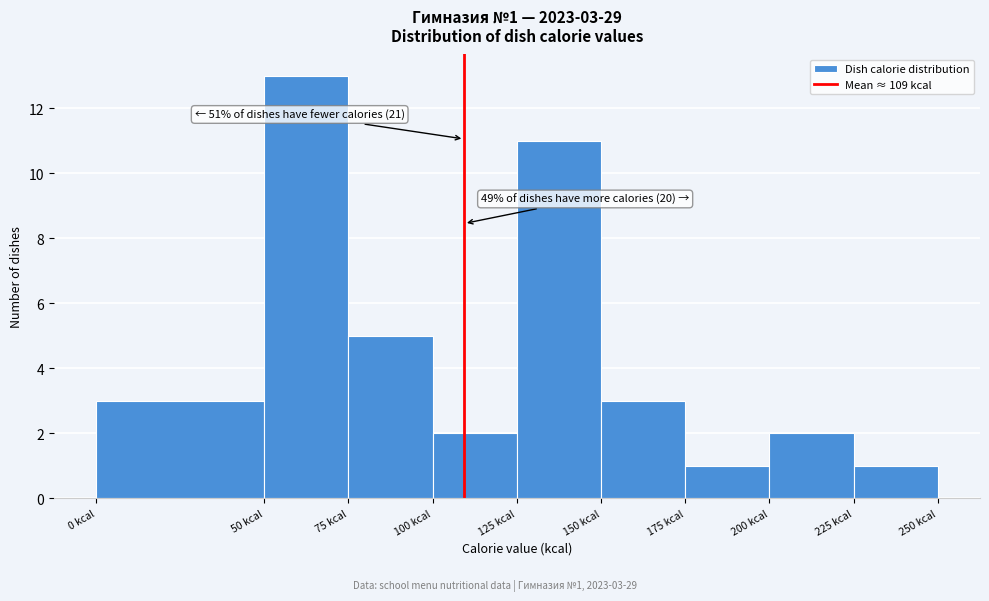

Over which range of the x-axis is the bar tallest?

50 to 75